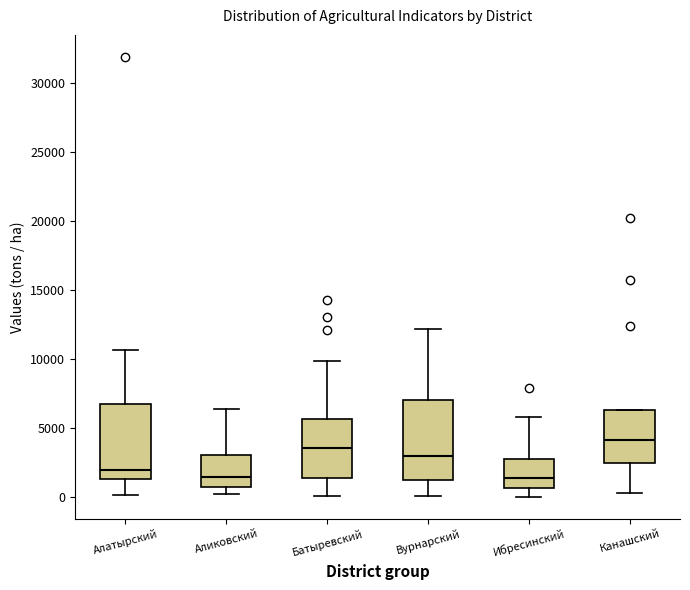

Reading left to right, transcribe this box plot: for each box, give where its median line is, the range the box spans, and where its two whiskers end, as read against the y-axis. The values are not printed on the chart, so give them approximately, as read against the axis.

Алатырский: median 2000, box 1500 to 6500, whiskers 0 to 10500
Аликовский: median 1500, box 500 to 3000, whiskers 0 to 6500
Батыревский: median 3500, box 1500 to 5500, whiskers 0 to 10000
Вурнарский: median 3000, box 1000 to 7000, whiskers 0 to 12000
Ибресинский: median 1500, box 500 to 3000, whiskers 0 to 6000
Канашский: median 4000, box 2500 to 6500, whiskers 500 to 6500